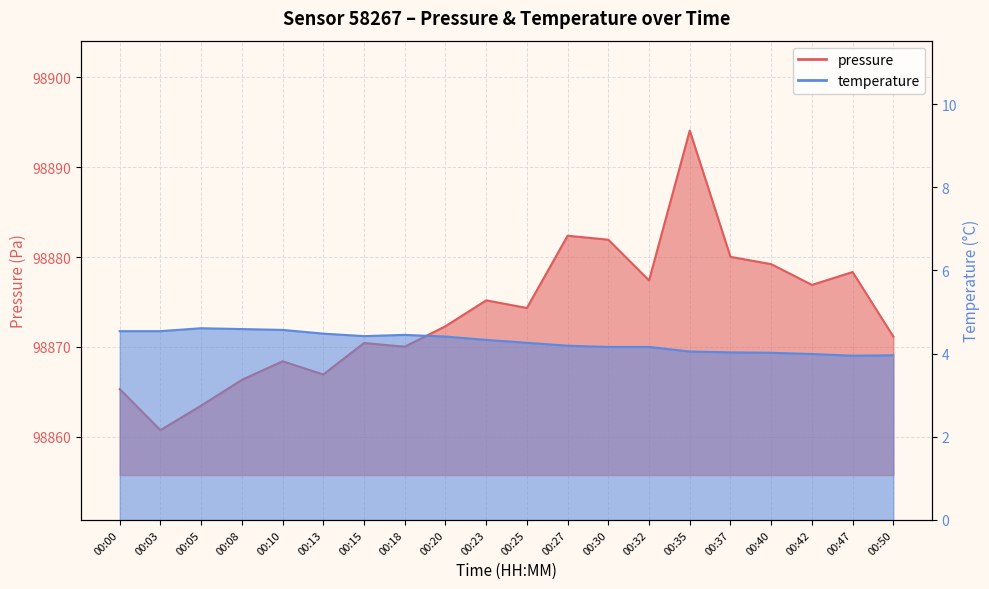

Which category has the lowest value across all series?

00:47